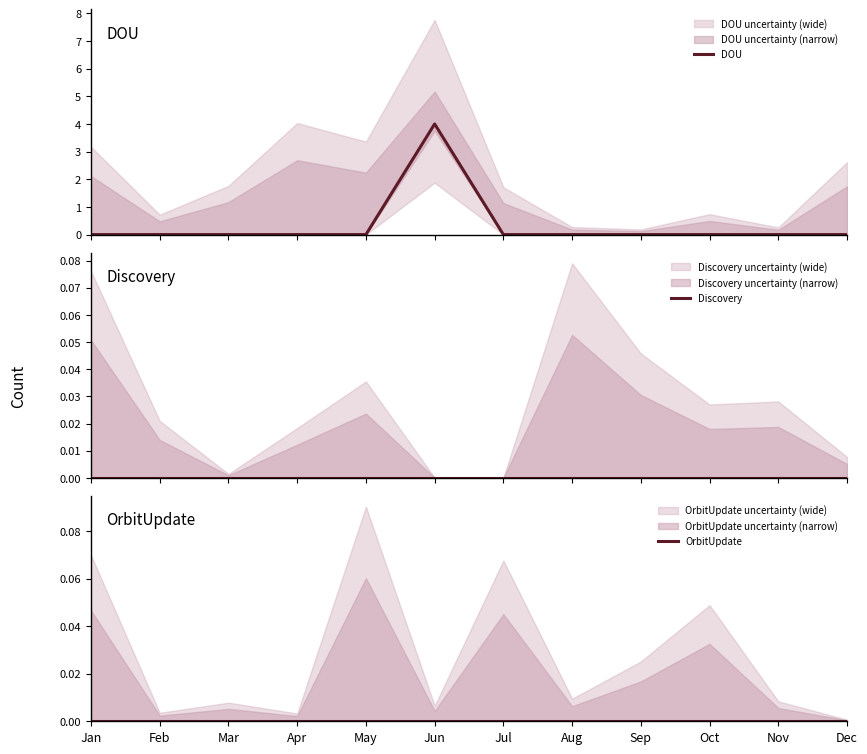

What is the maximum value for DOU?

4